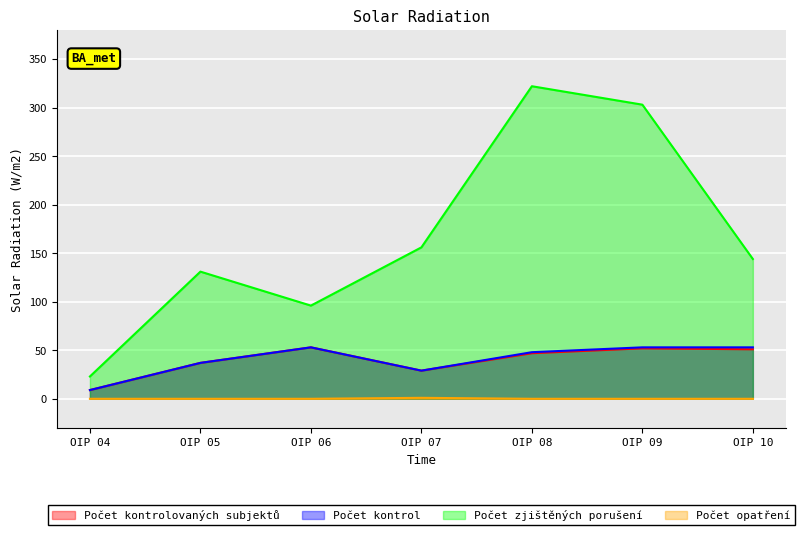

How many lines are shown in the chart?

4